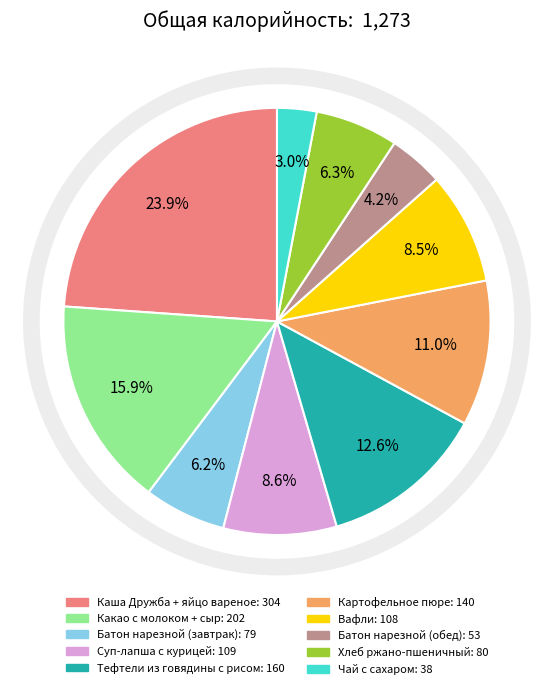

To the nearest percent, what is the average slice percentage?

10%